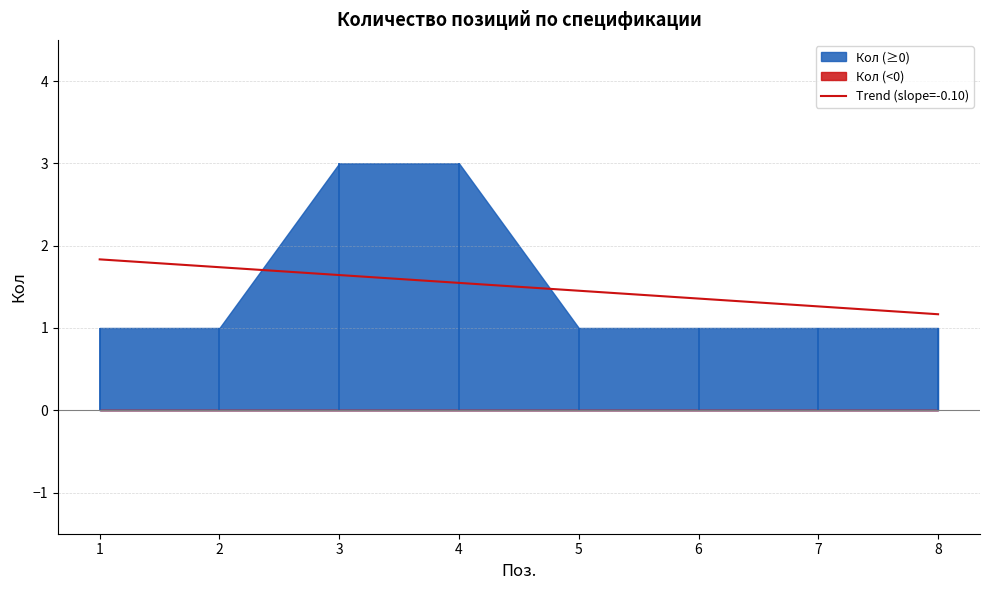

What is the change in value from 5 to 8?

-0.3